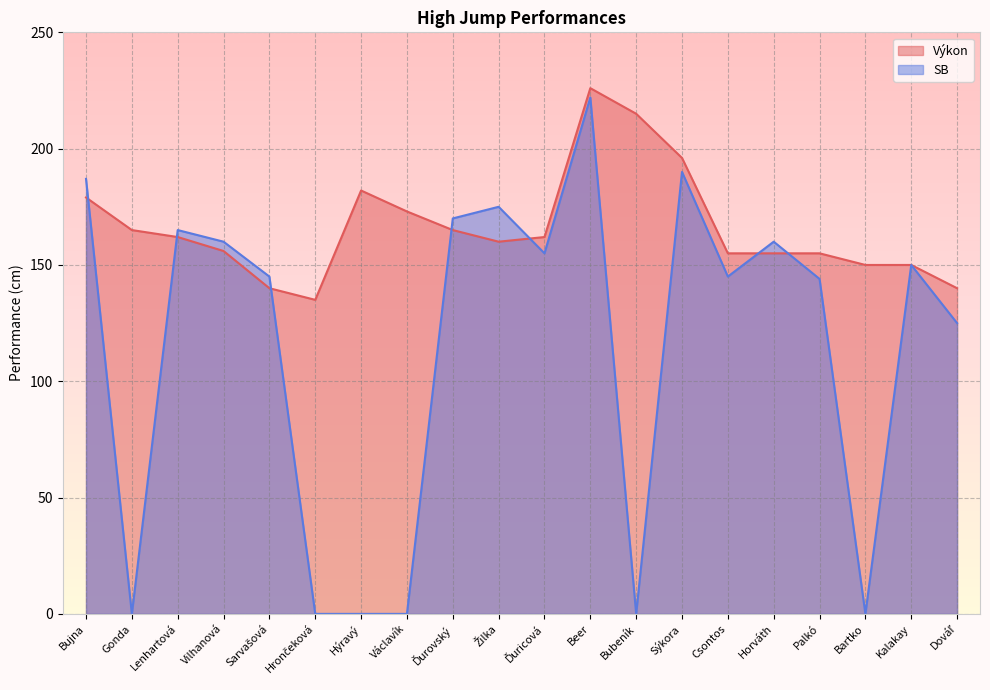

Which has a higher value, Beer or Bartko?

Beer